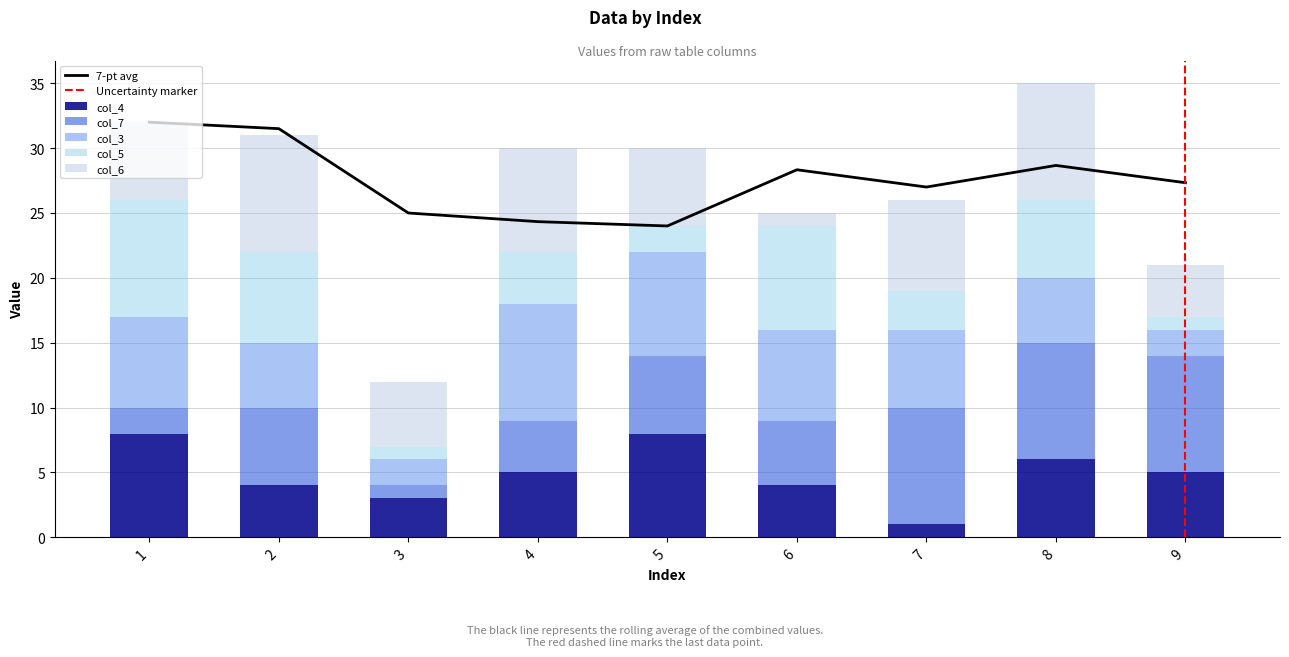

At how many categories does at least one series exceed 2?

9